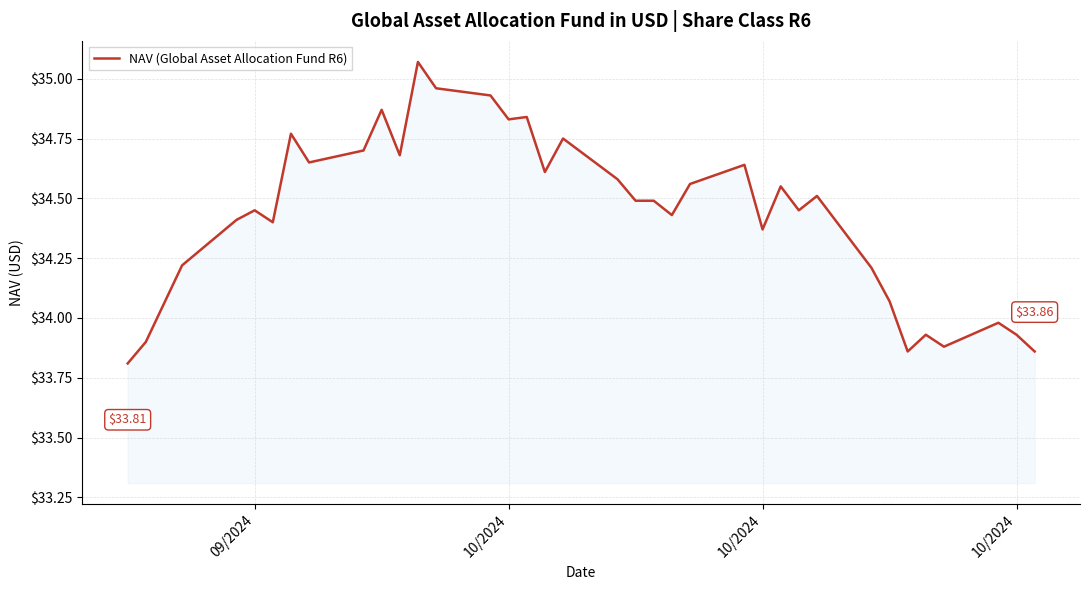

What is the smallest value displayed?

33.8